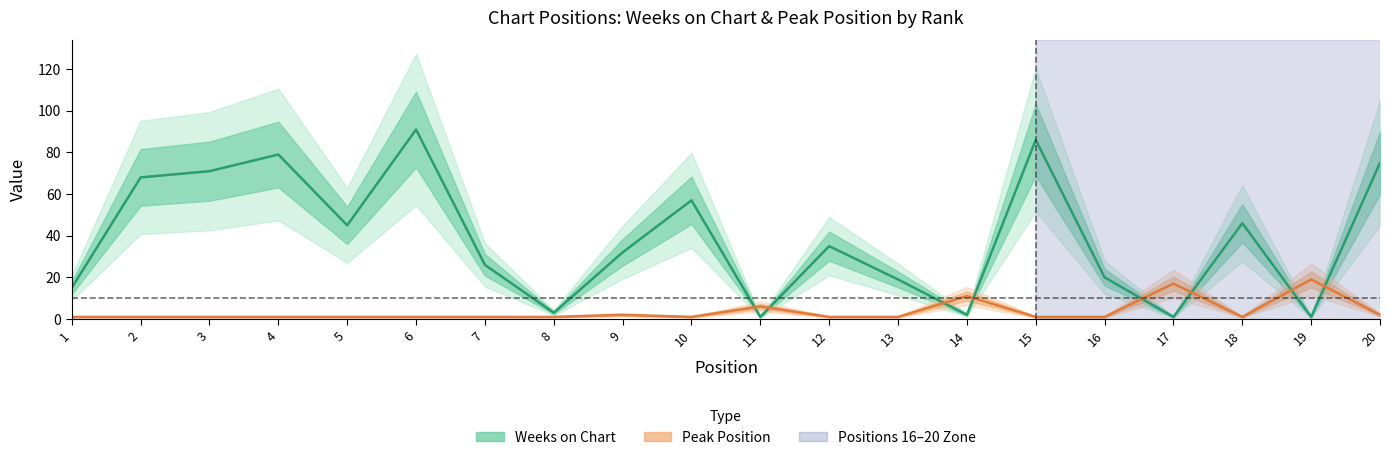

What is the sum of the Peak Position values at 7 and 6?

2